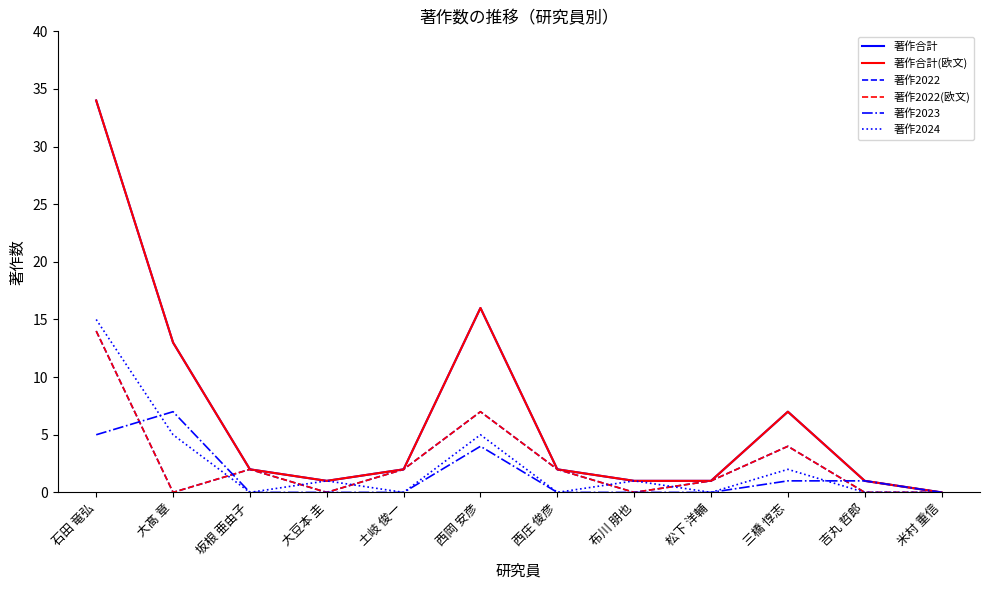

Does the chart have visible grid lines?

No